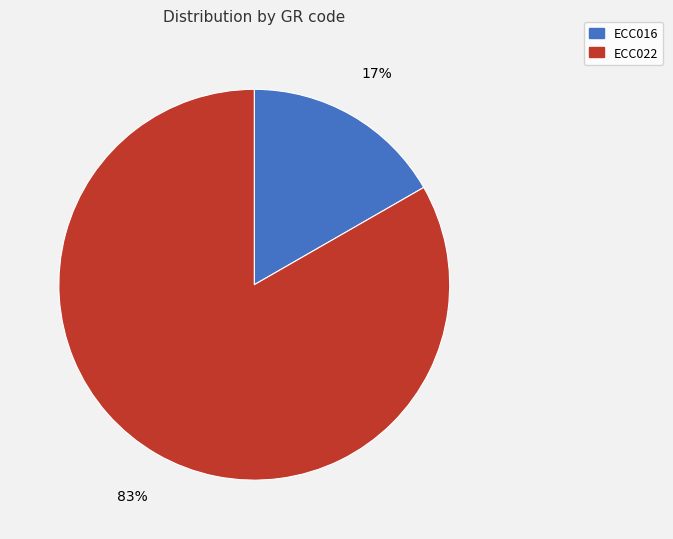

Is it true that ECC016 is 25% of the pie?

False